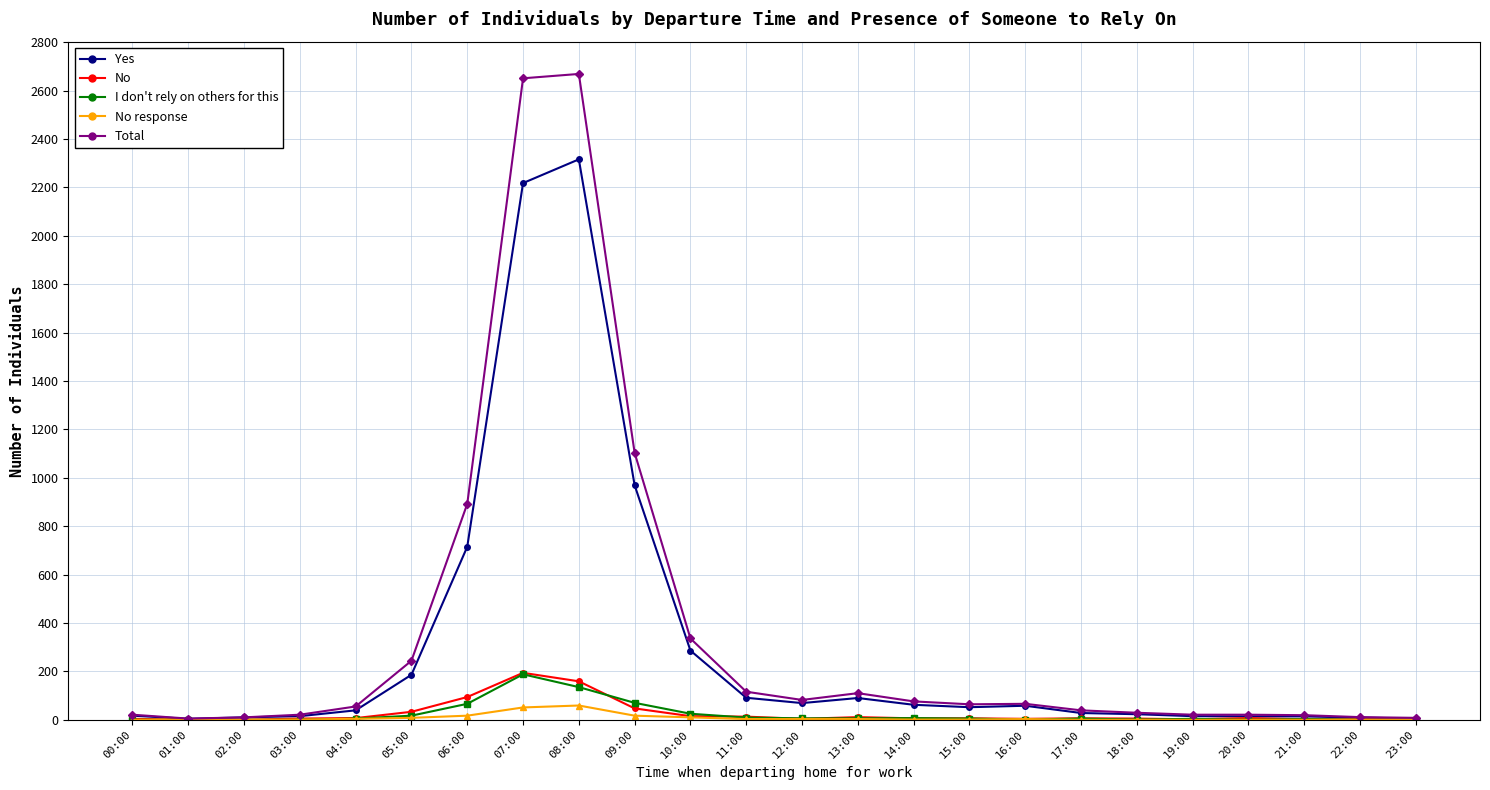

What is the label of the 14th point from the right?

10:00